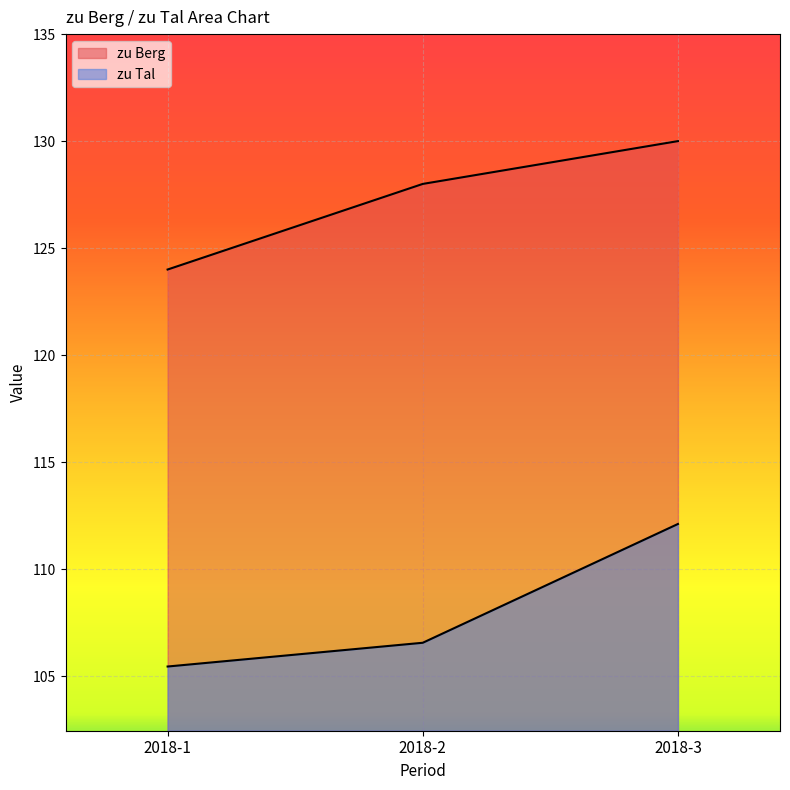

What is the difference between the highest and lowest values at 2018-3?

17.9